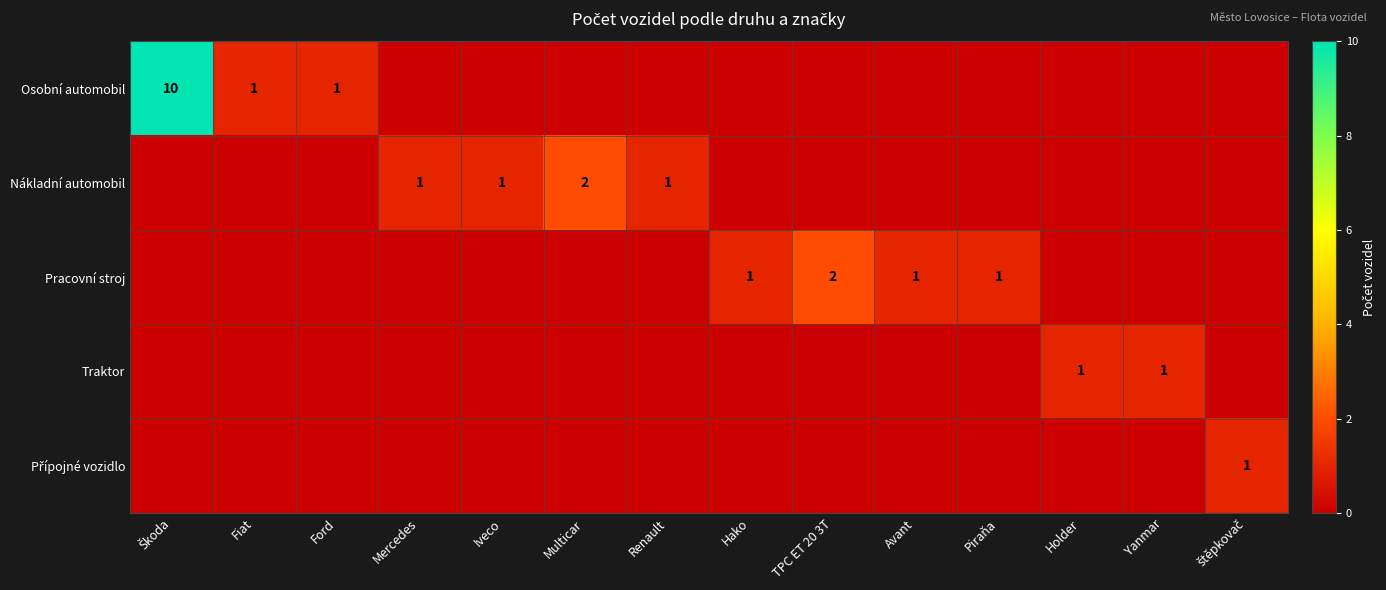

Which category has the lowest value across all series?

Mercedes